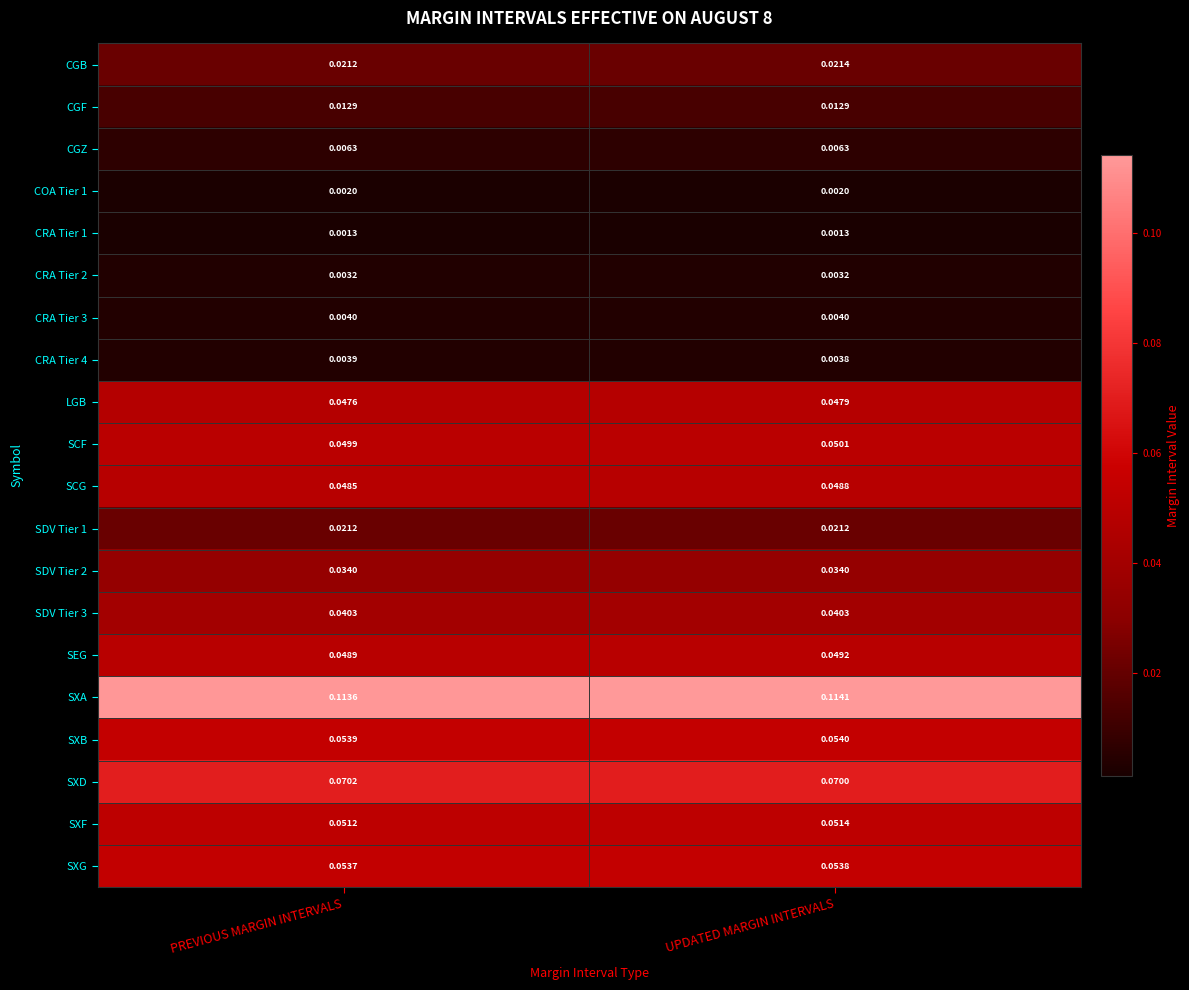

At which category is the sum across all series the highest?

UPDATED MARGIN INTERVALS